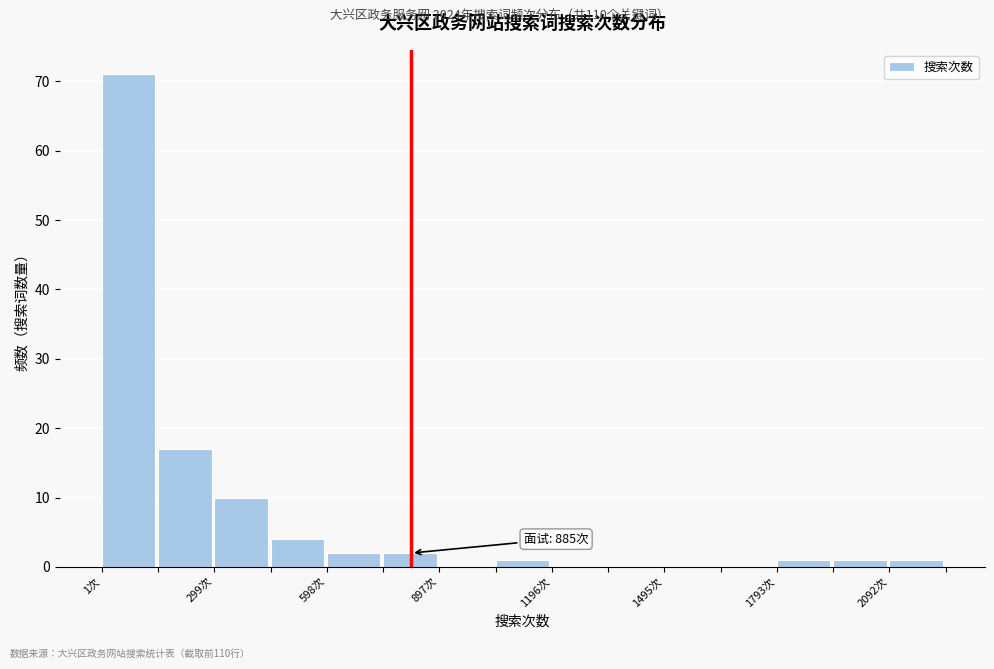

Read against the x-axis, roughly where is the centre of the tallest bar?

50